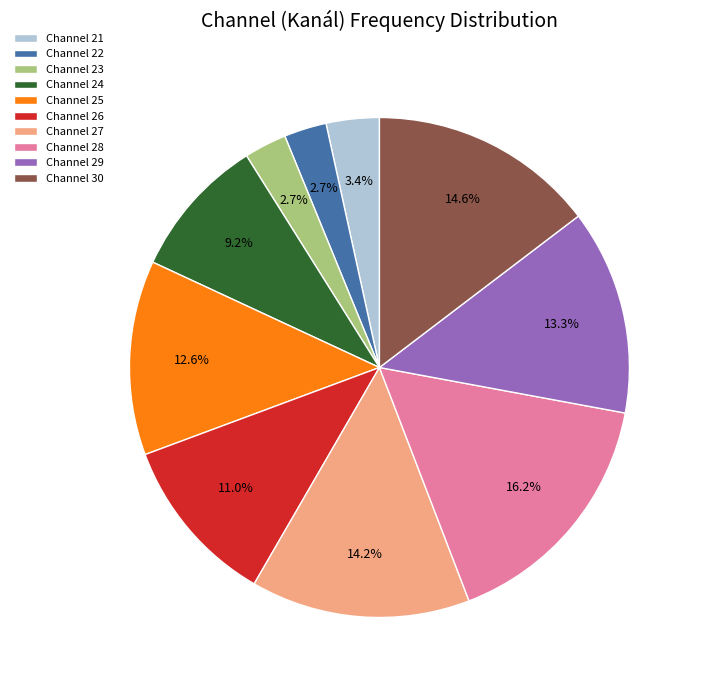

What is the ratio of the value at Channel 21 to the value at Channel 25?

0.3